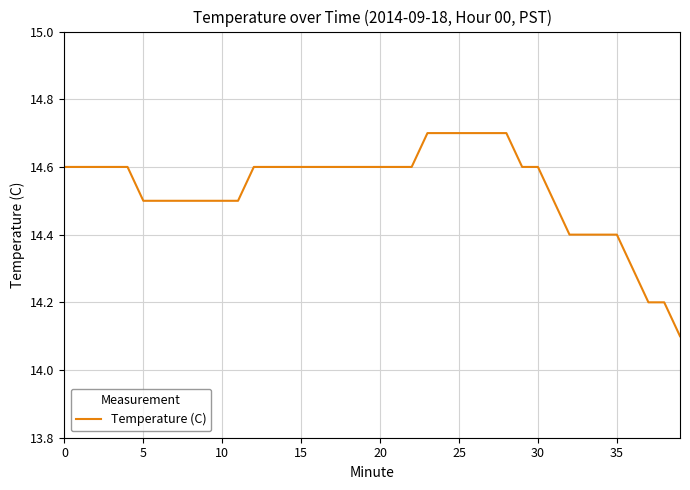

What is the minimum value shown in the chart?

14.1